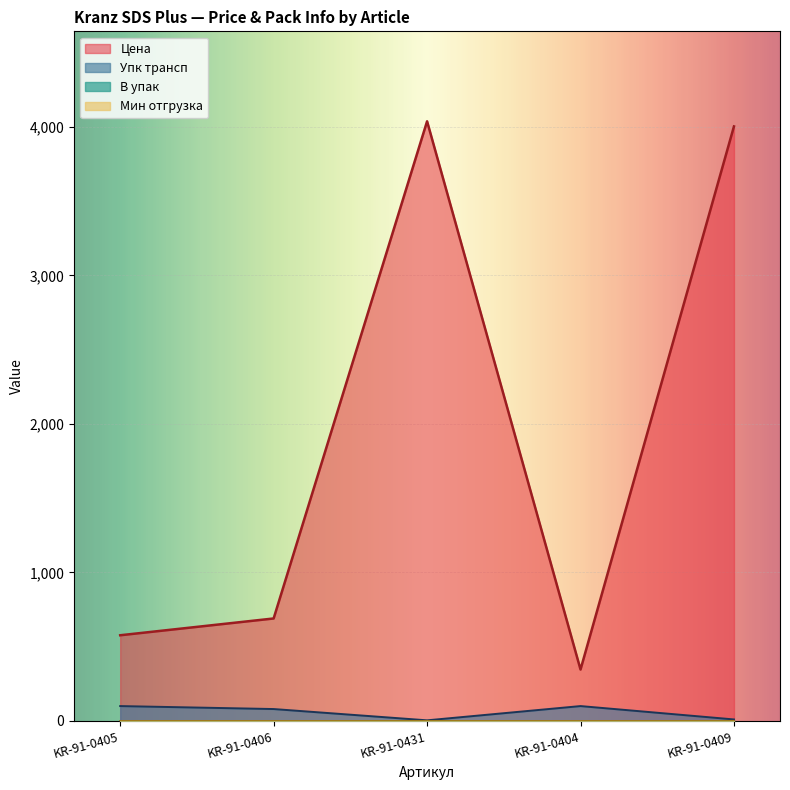

How many data points in Цена are above 690?

3